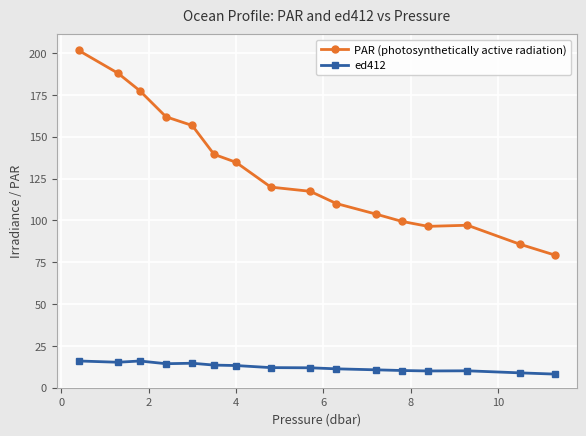

How many series are shown in this chart?

2